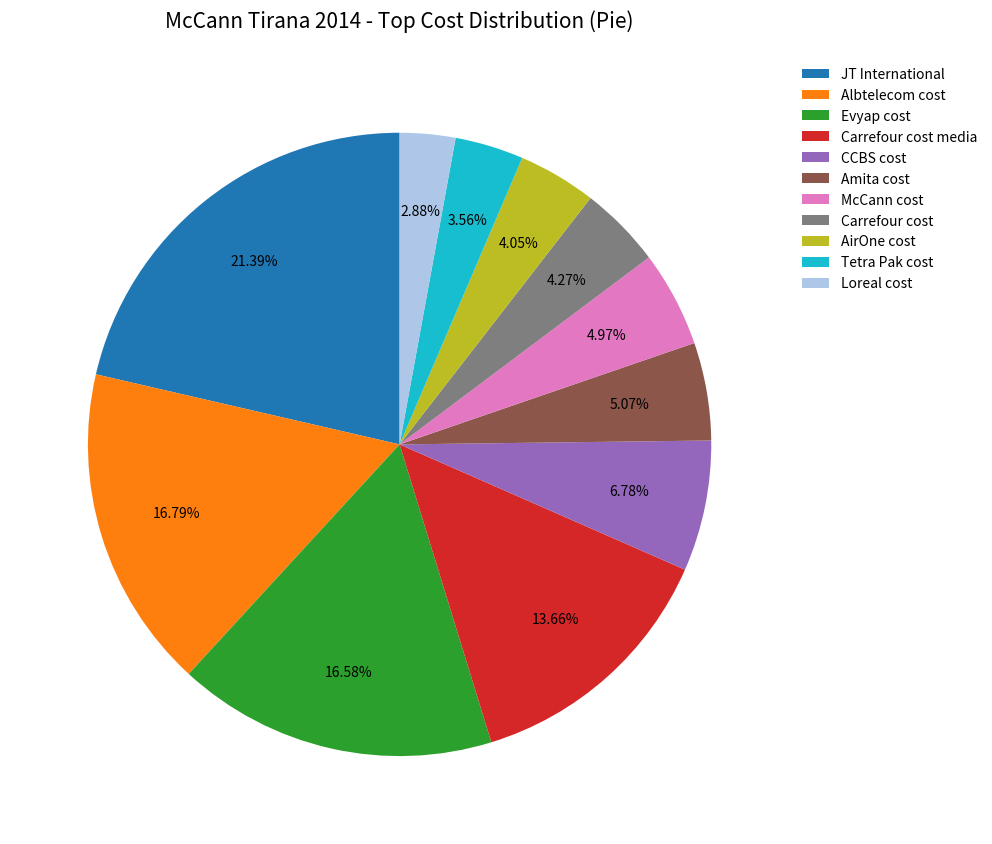

What percentage do CCBS cost and Albtelecom cost together represent?

23.6%